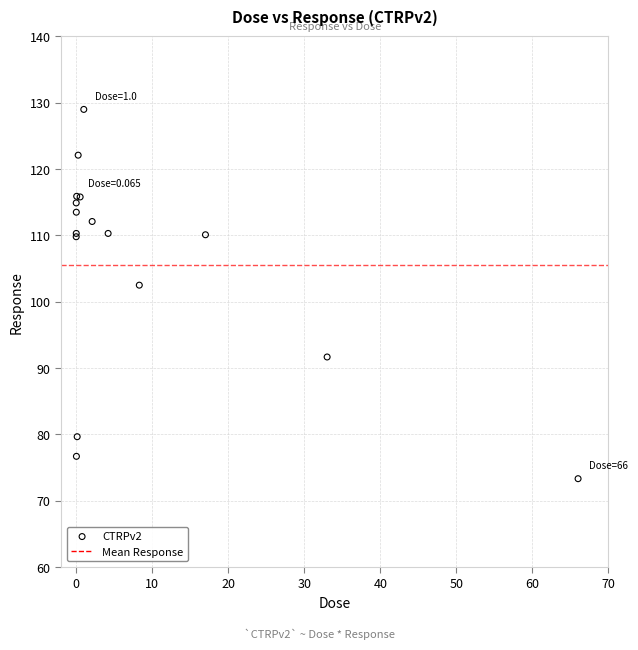

What Y value in the scatter plot is closest to 101?

102.5